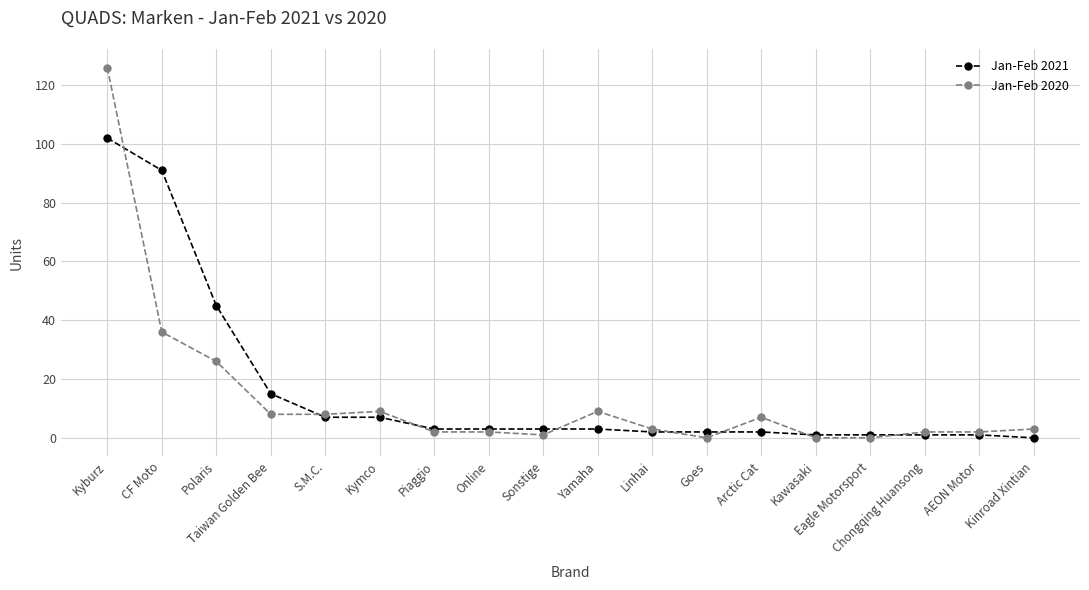

Which series has the largest range (max minus min)?

Jan-Feb 2020